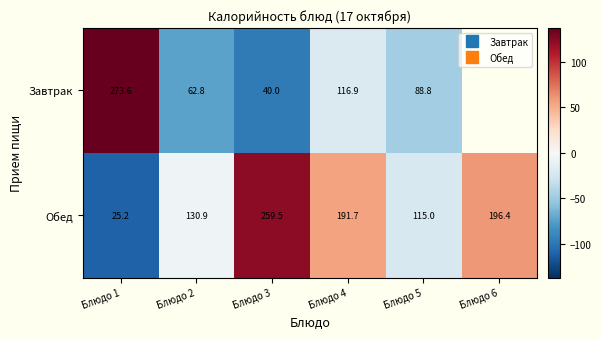

What is the spread (max minus min) of values at Блюдо 1?

248.4